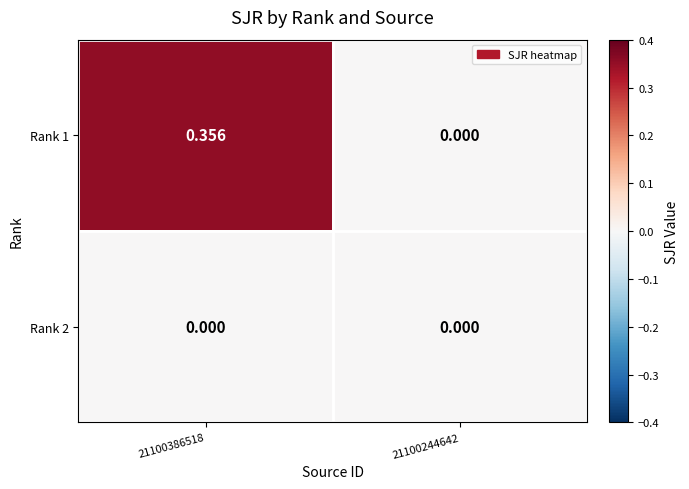

How many values in Rank 1 are above zero?

1